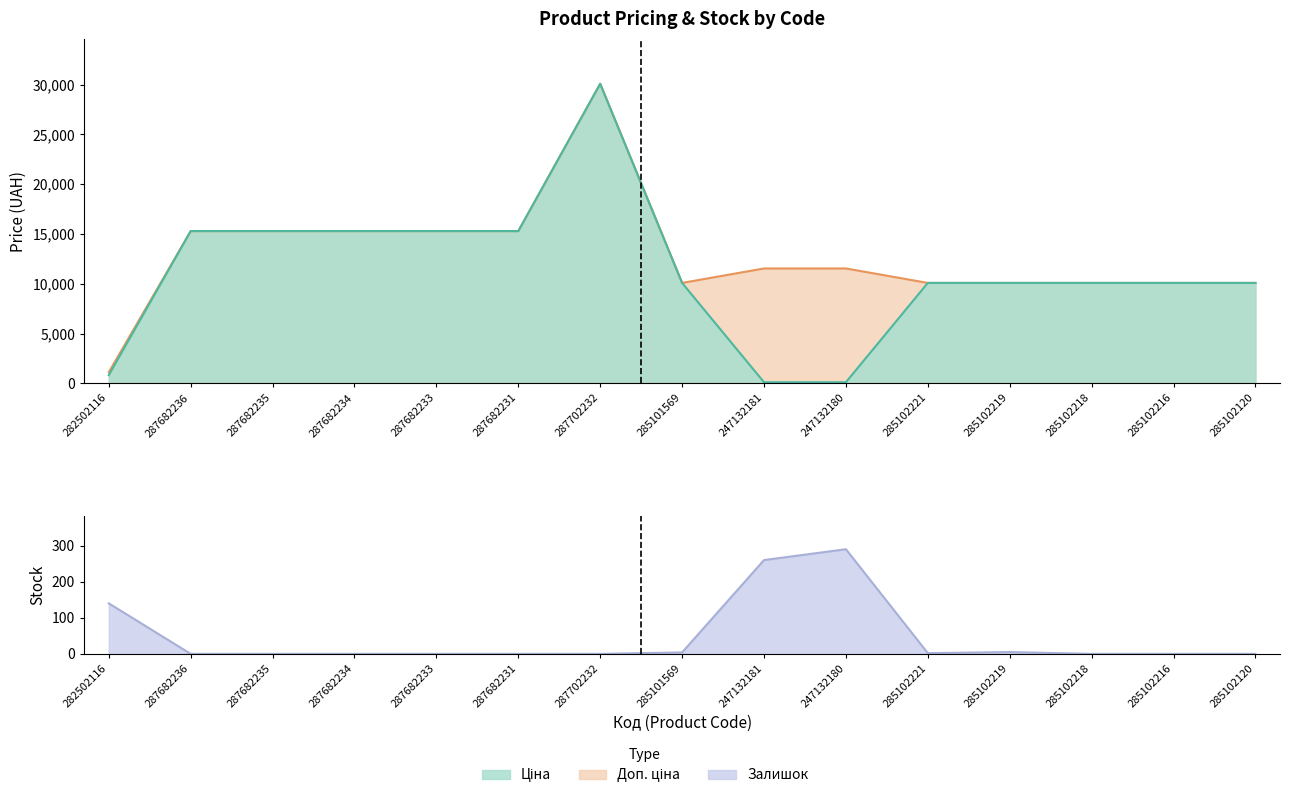

Which series changed the most between 287702232 and 247132181?

Ціна